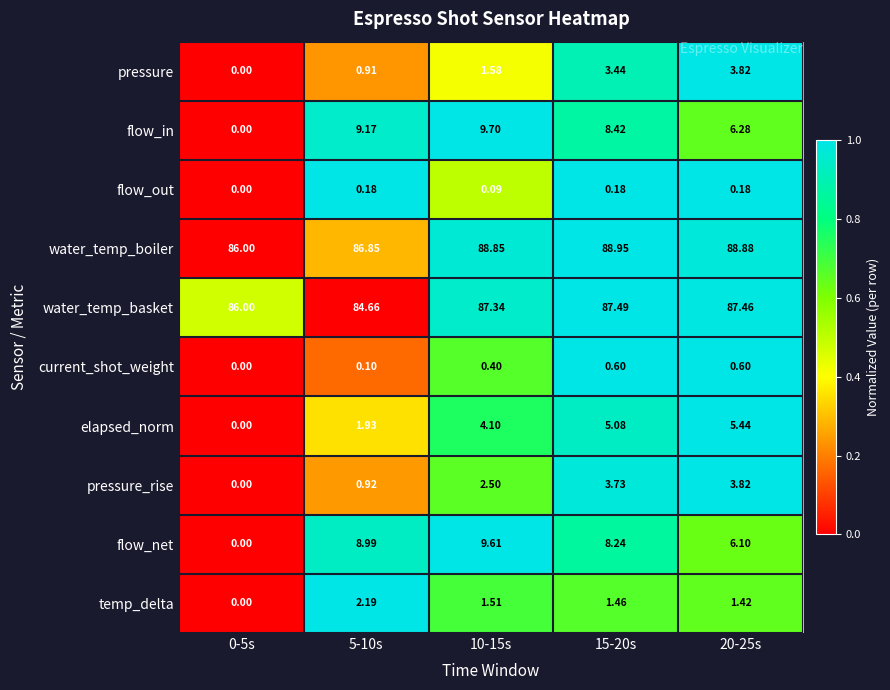

Which series has the largest range (max minus min)?

flow_in